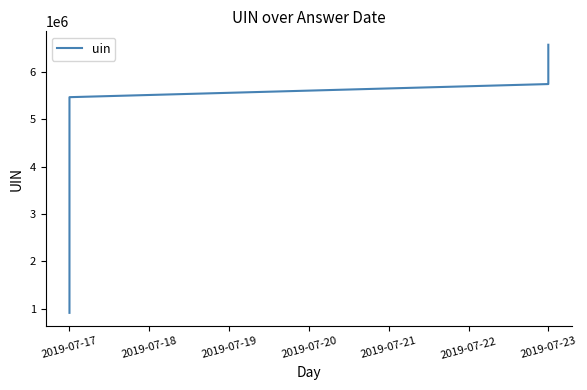

Does the chart have visible grid lines?

No